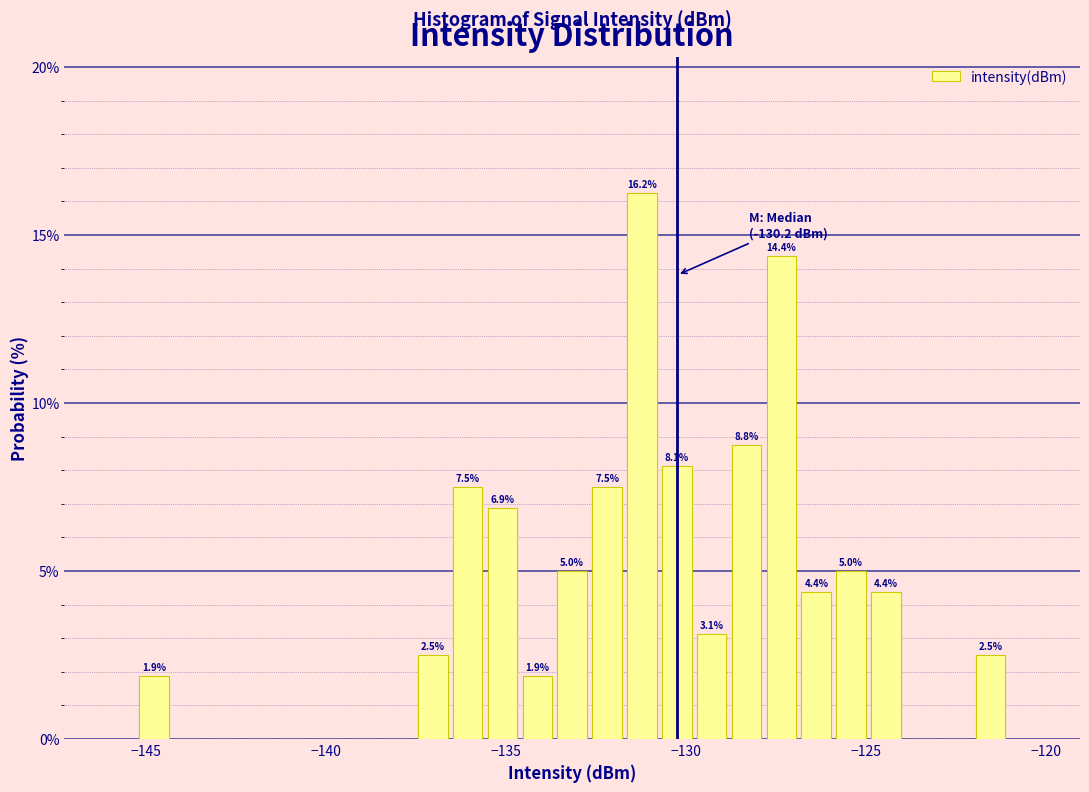

Read against the x-axis, roughly where is the centre of the tallest bar?

-131.0